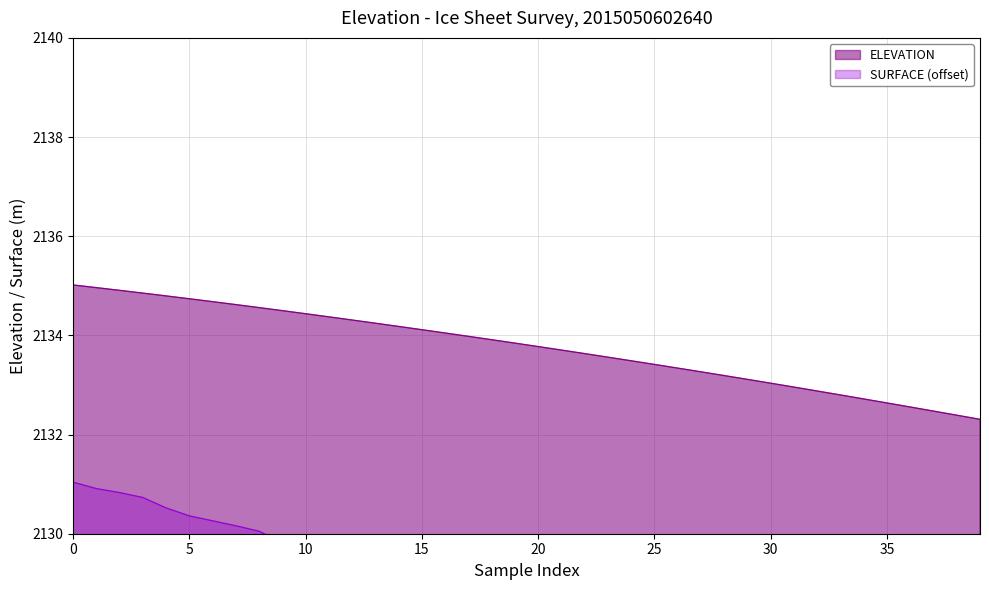

The chart shows a value of 2133.8 at 20. True or false?

True